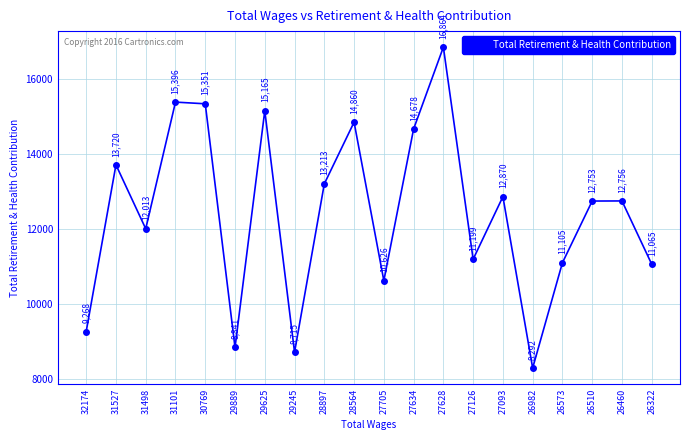

At which category does the chart reach its minimum across all series?

26982